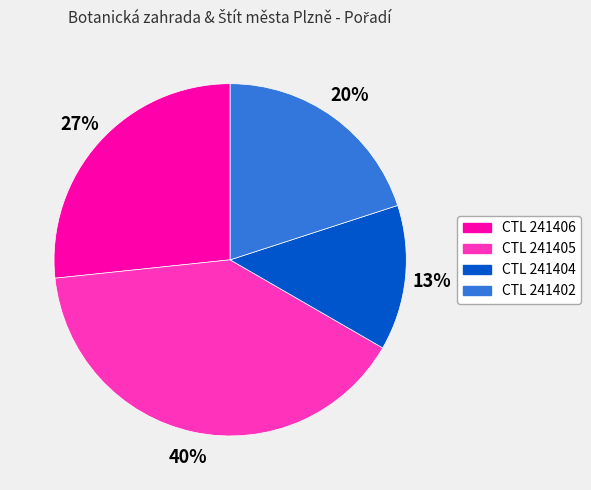

What is the largest slice in the pie chart?

CTL 241405